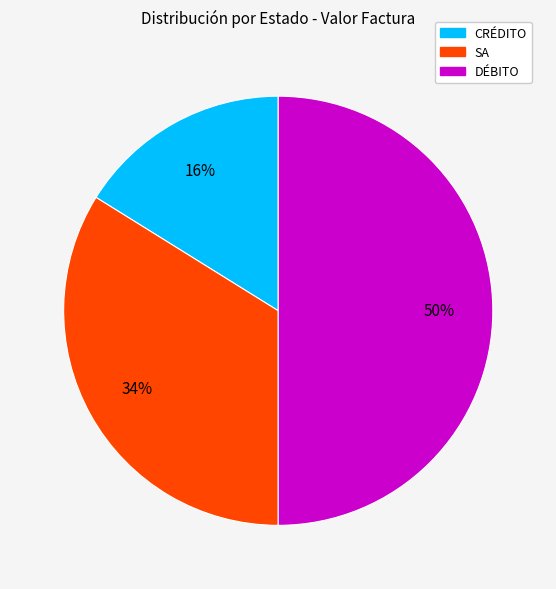

Count the number of slices in the pie.

3